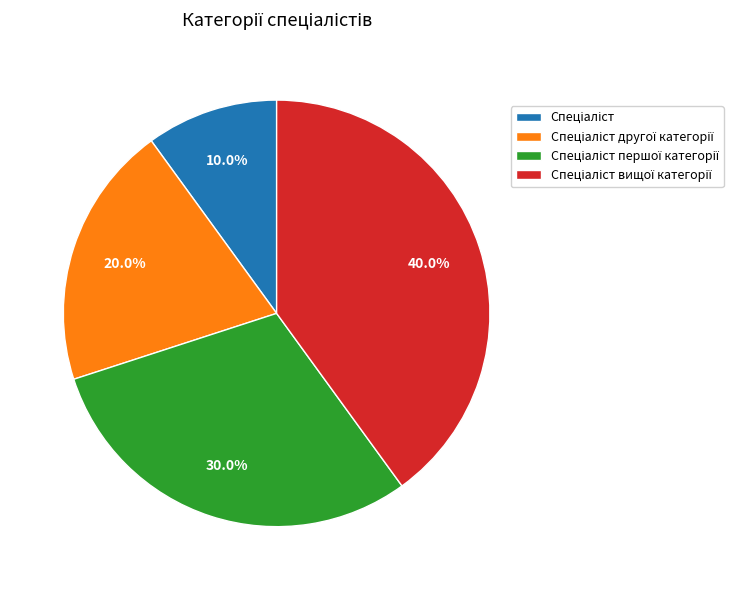

Is there a majority slice in this chart?

No